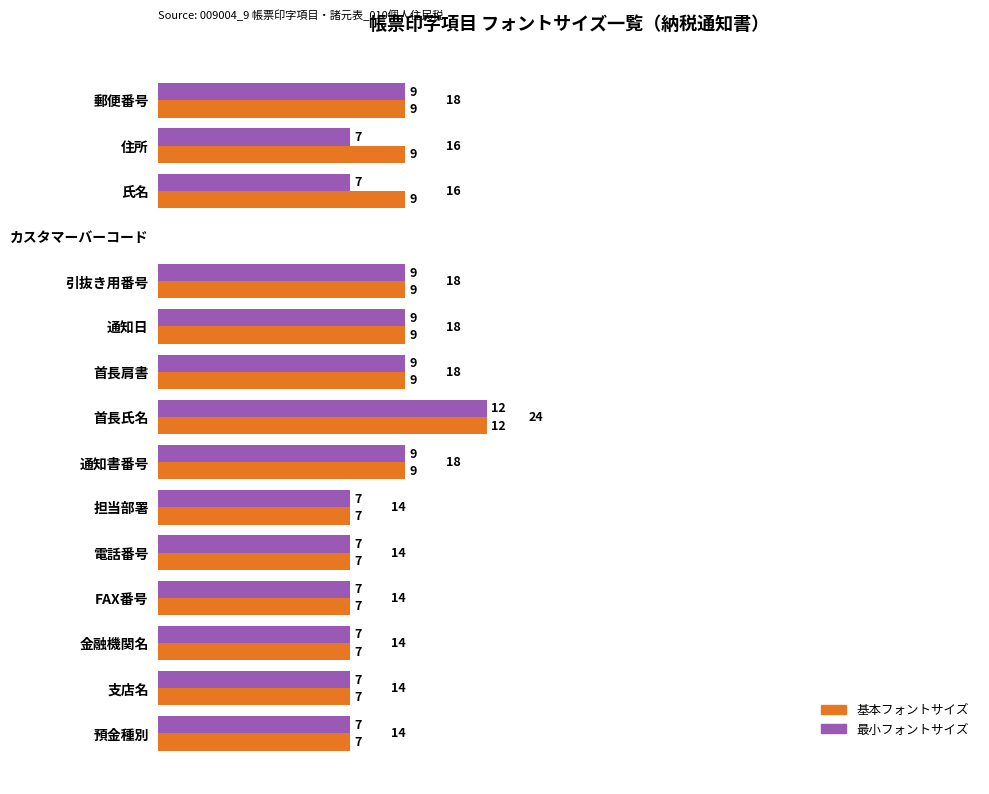

Is it true that 基本フォントサイズ equals 2 at 住所?

False